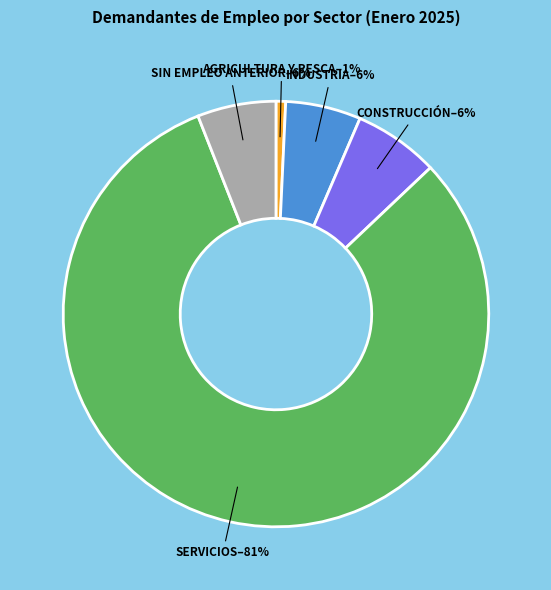

What is the smallest slice in the pie chart?

AGRICULTURA Y PESCA